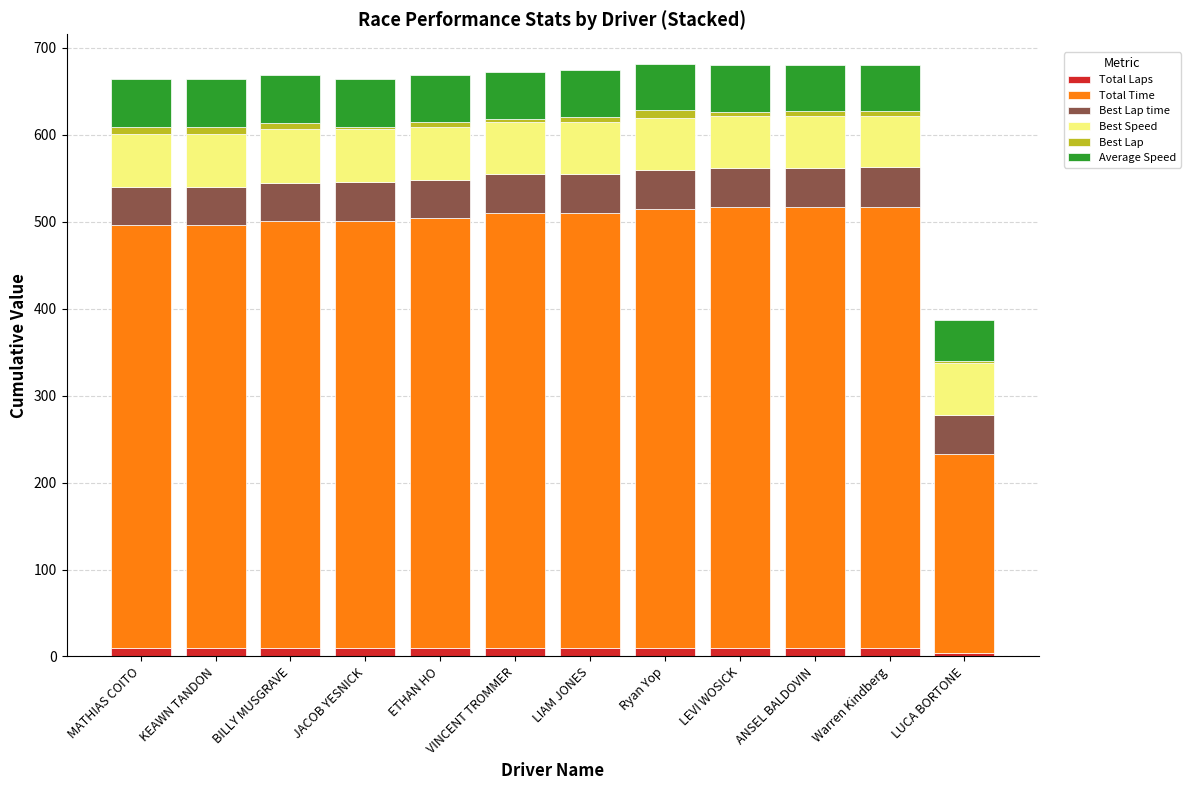

The value of Best Lap at Ryan Yop is 9.0. True or false?

True